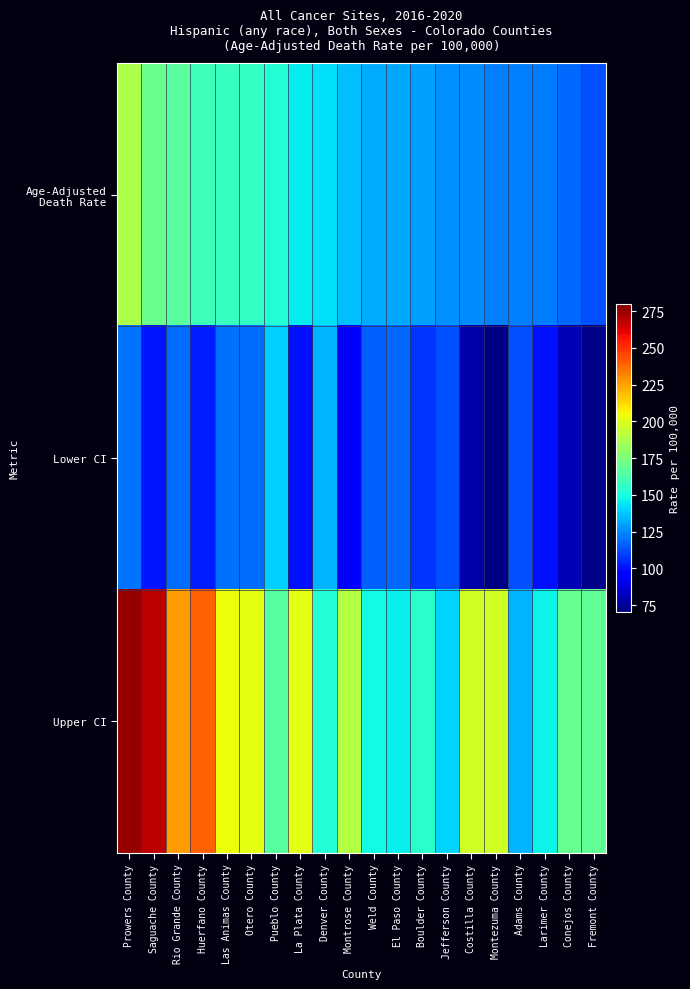

Rank the series at Conejos County from highest to lowest value.

Upper CI, Age-Adjusted Death Rate, Lower CI